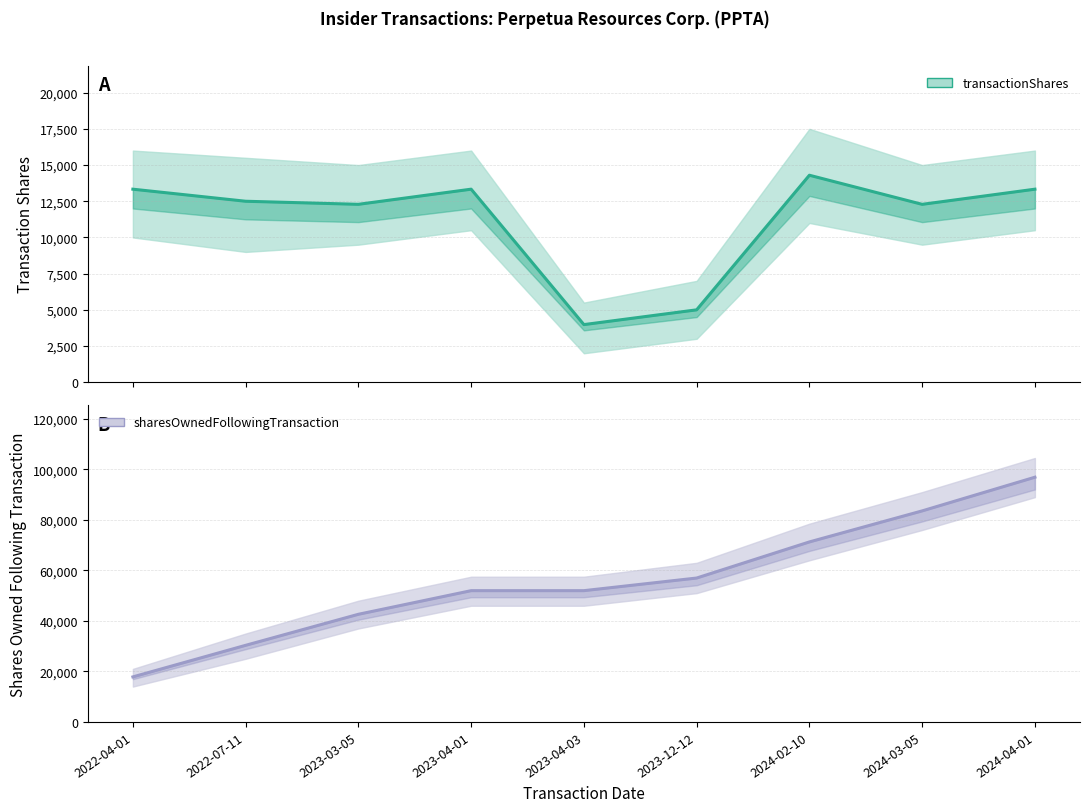

List the series in order of their overall mean, highest first.

sharesOwnedFollowingTransaction, transactionShares